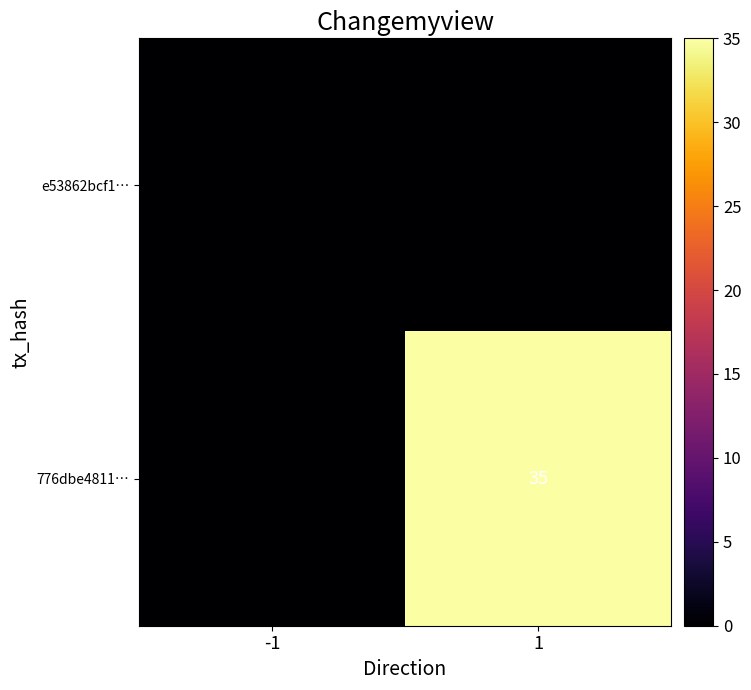

Which series has the largest total across all categories?

776dbe4811…